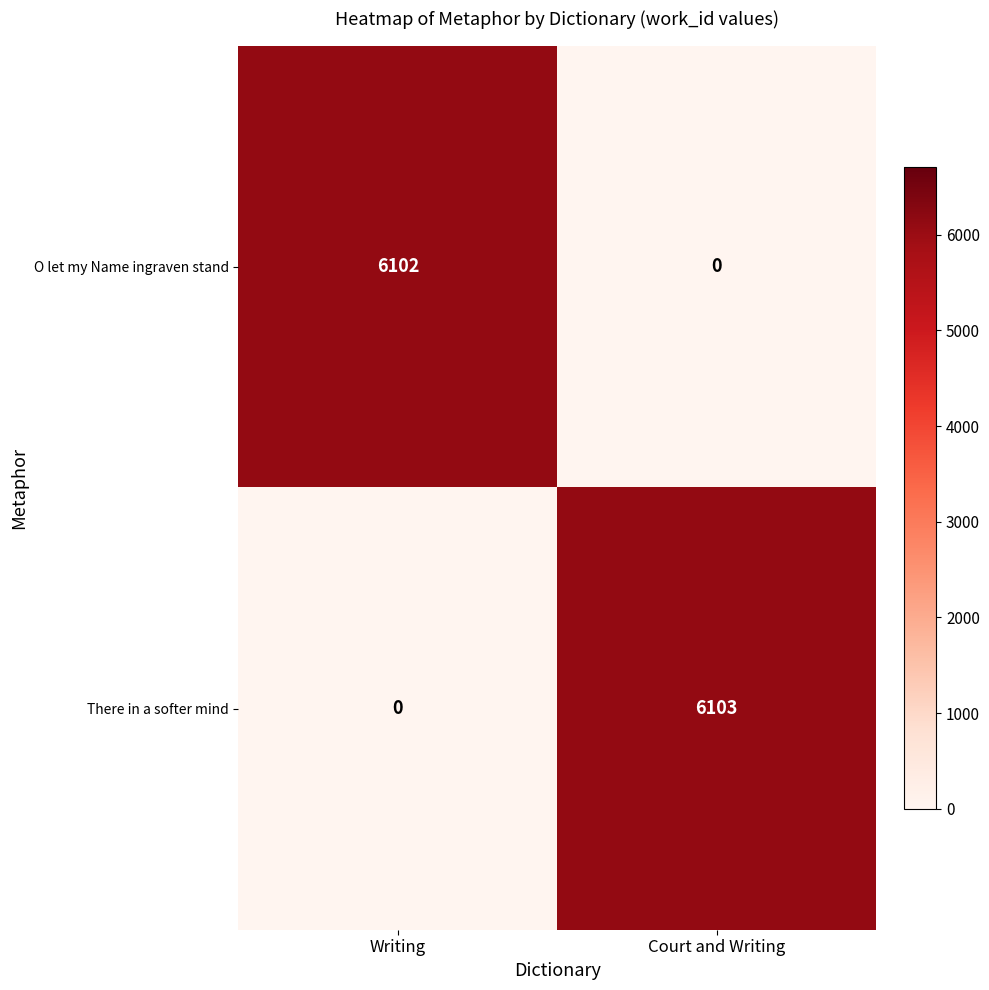

List the series in order of their peak value, highest first.

There in a softer mind, O let my Name ingraven stand